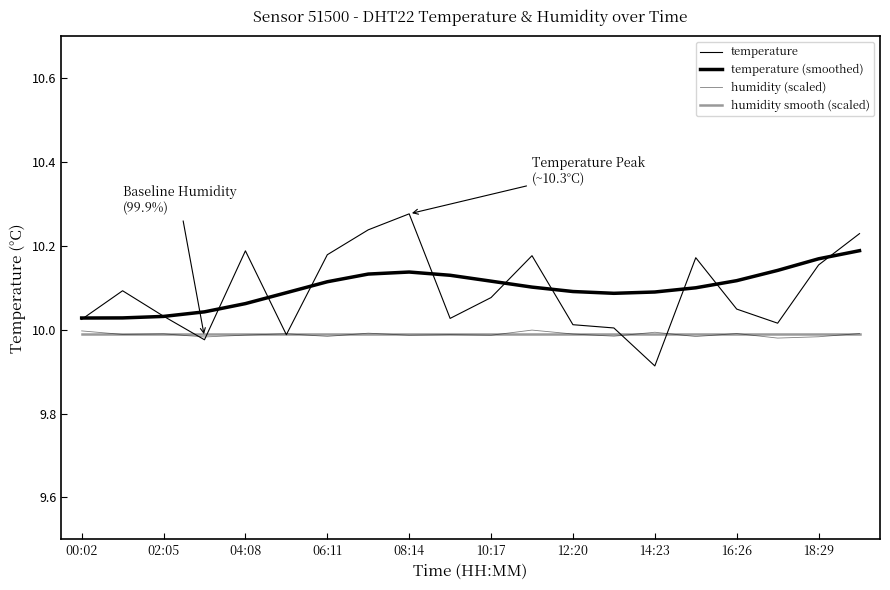

Does the chart have visible grid lines?

No